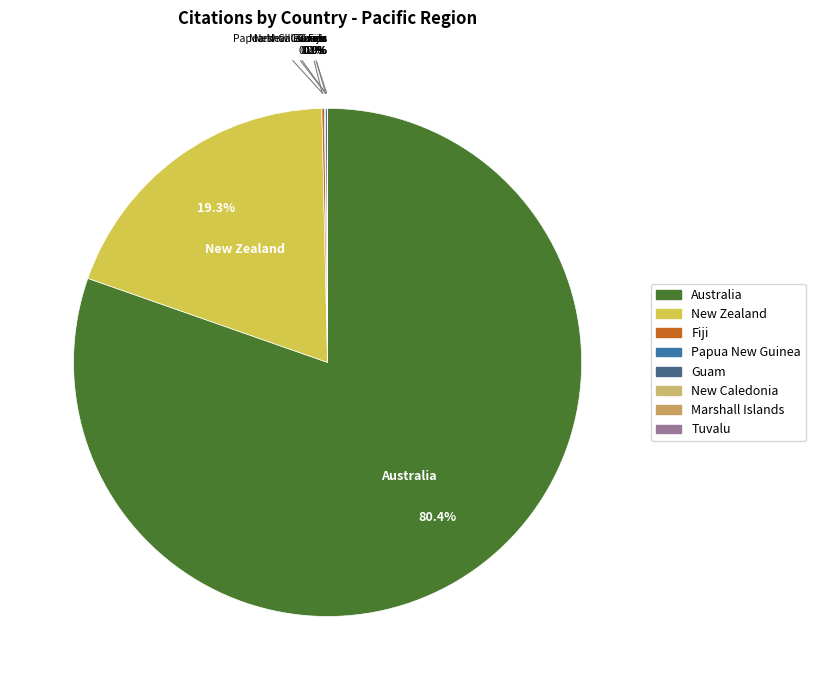

Rank the categories by value from lowest to highest.

Marshall Islands, New Caledonia, Tuvalu, Papua New Guinea, Guam, Fiji, New Zealand, Australia